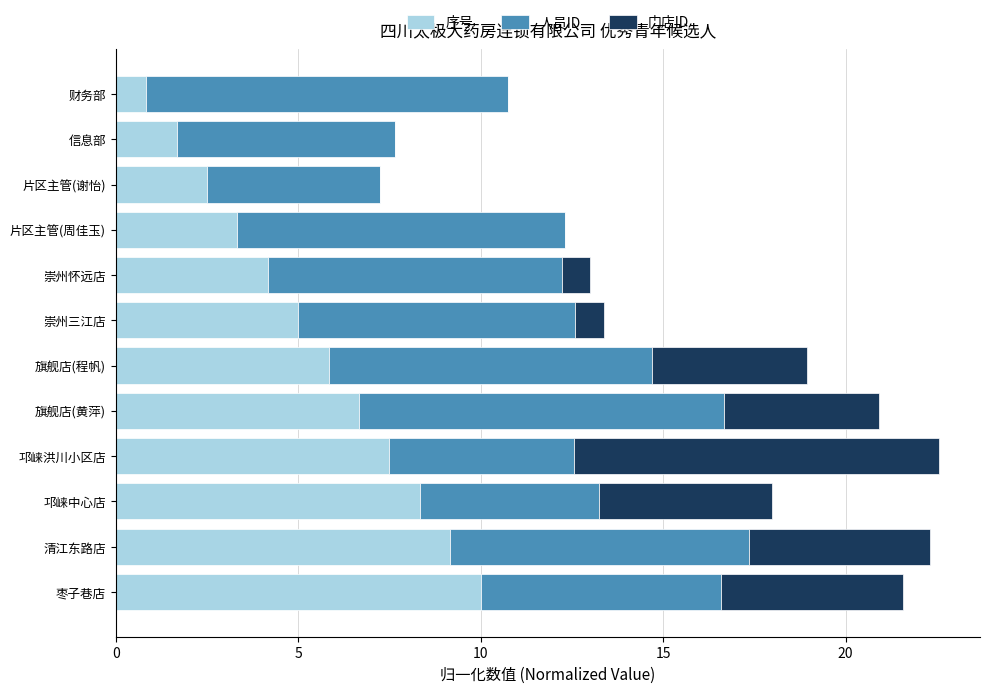

How many data points does each series have?

12